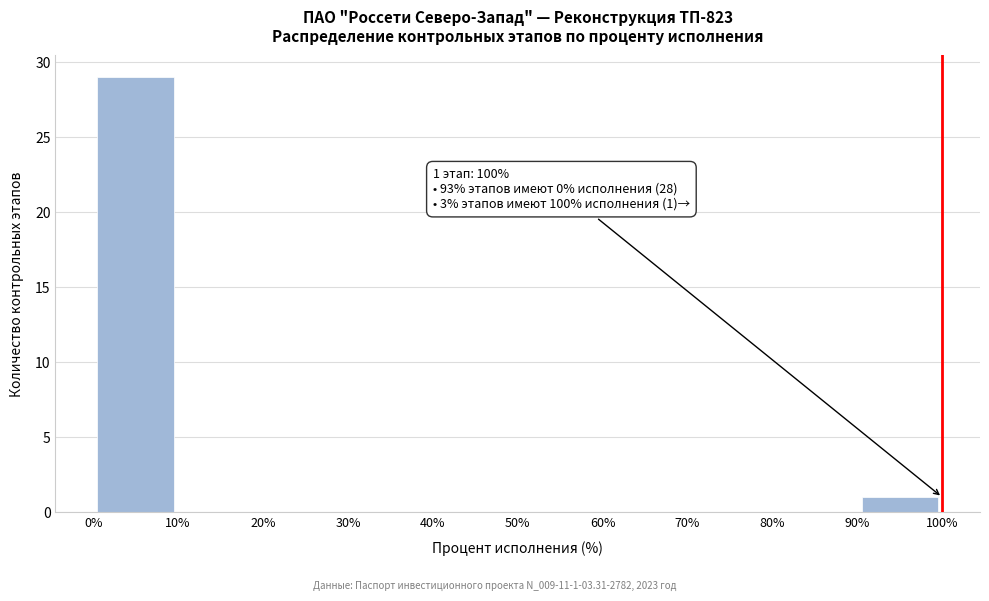

Over which range of the x-axis is the bar tallest?

0% to 10%